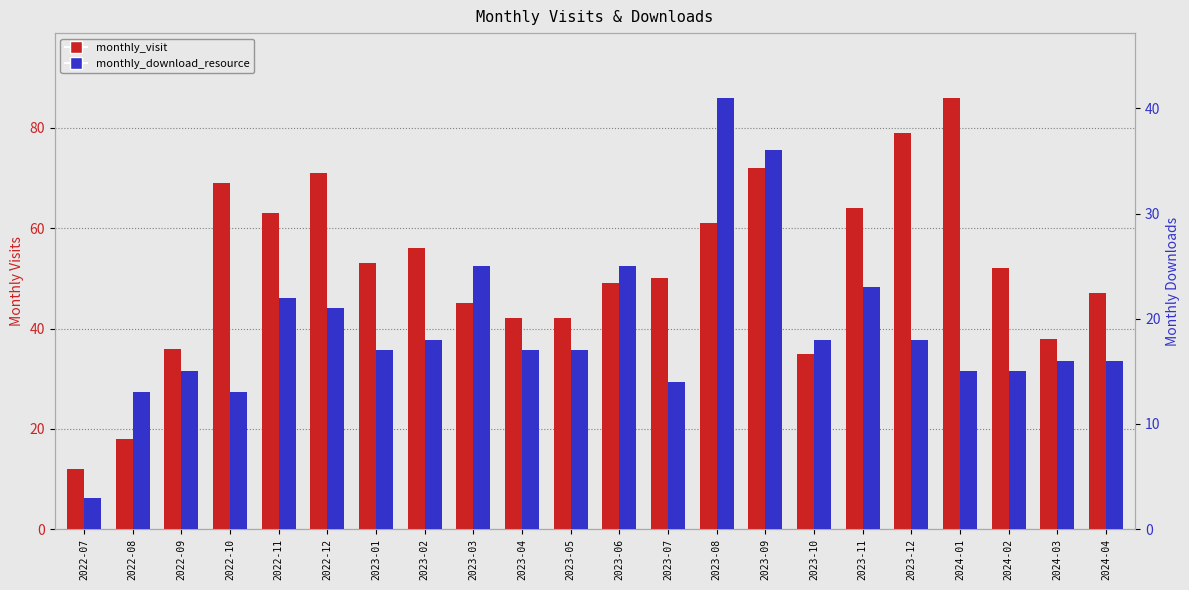

Is the value of monthly_download_resource at 2022-11 greater than the value of monthly_visit at 2023-05?

No